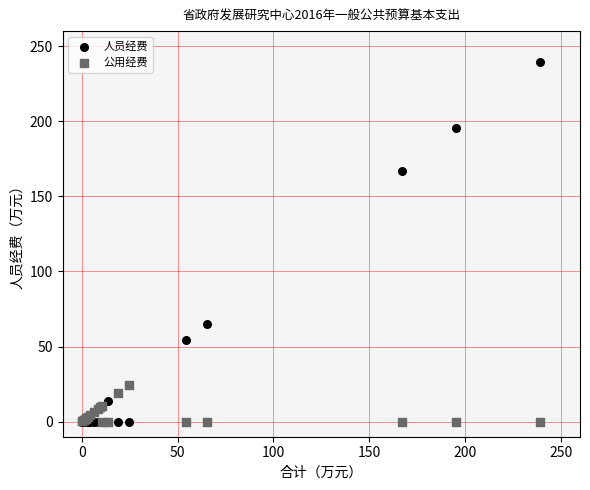

Which series has the largest Y range (max minus min)?

人员经费